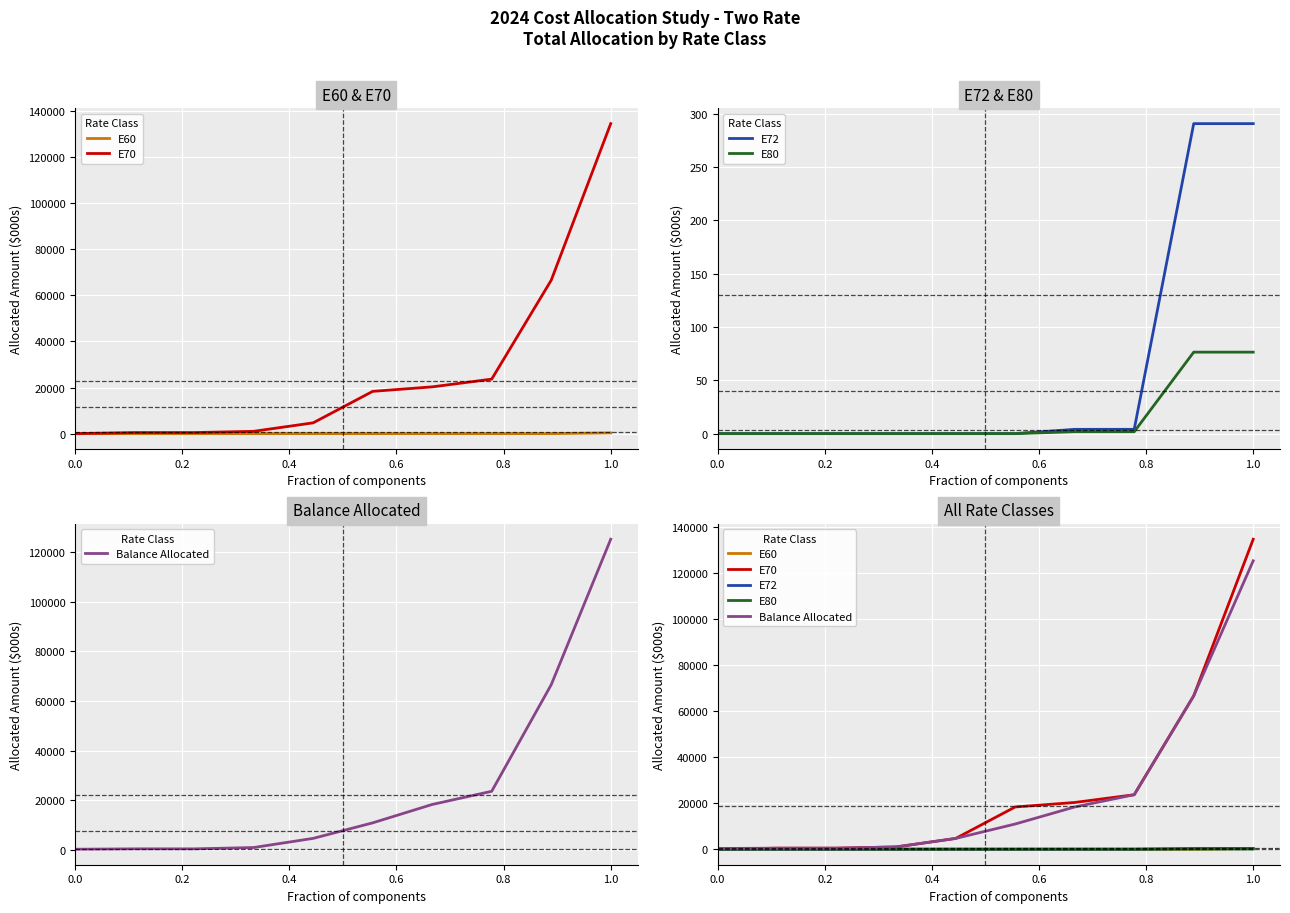

How many values in E72 are above zero?

4